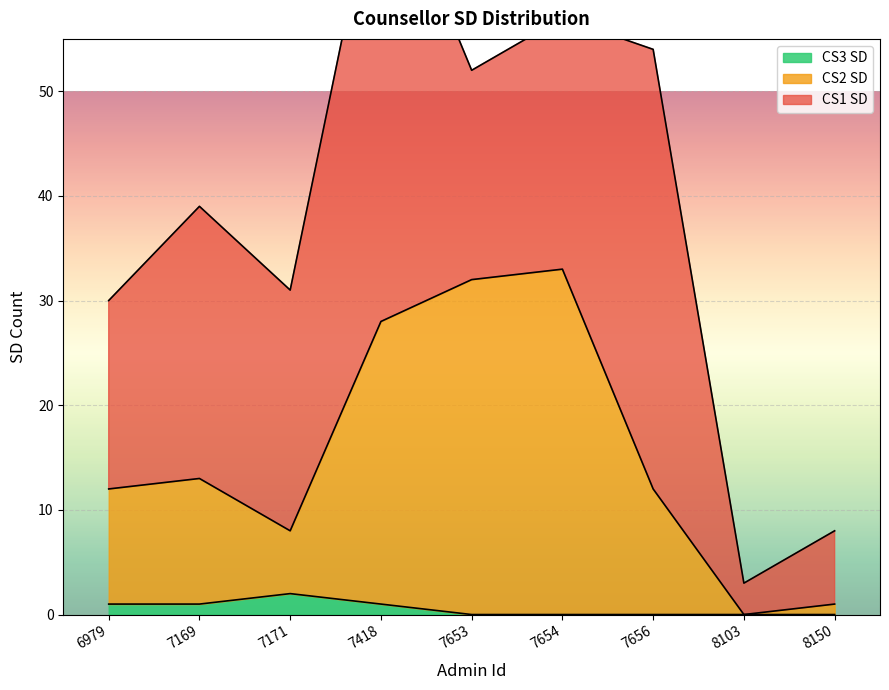

True or false: CS2 SD has more than 1 points higher than both neighbors.

True